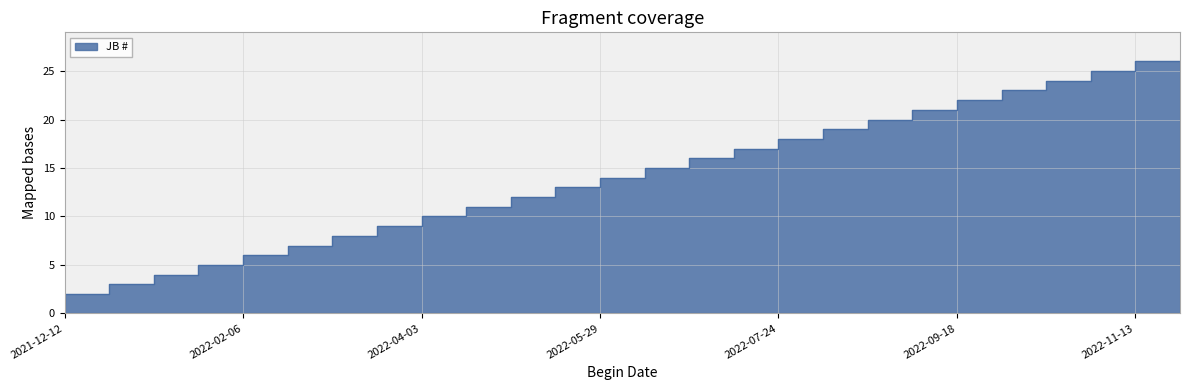

At which label is the value closest to 13?

2022-05-29